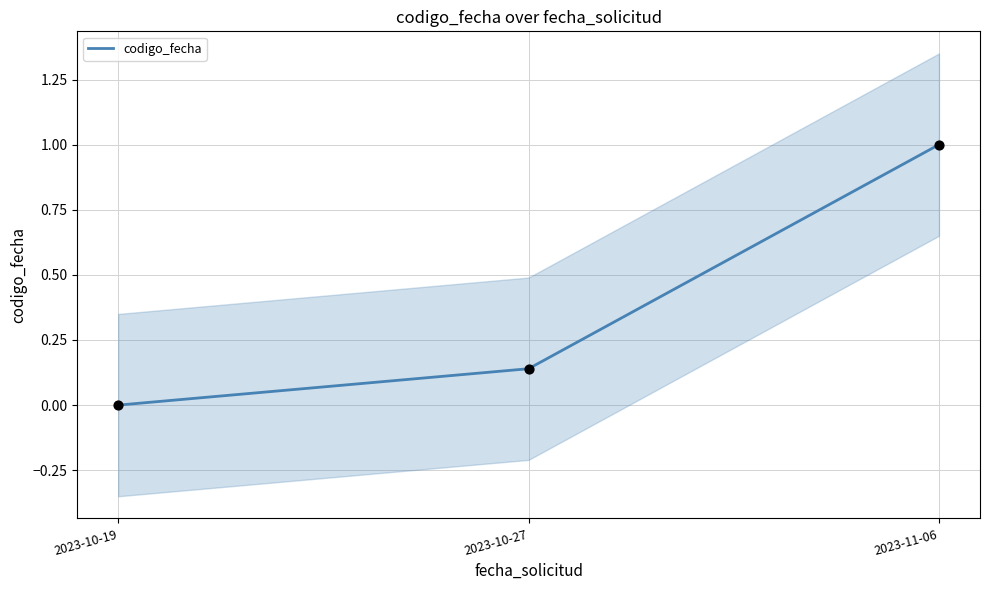

Which has a higher value, 2023-11-06 or 2023-10-19?

2023-11-06